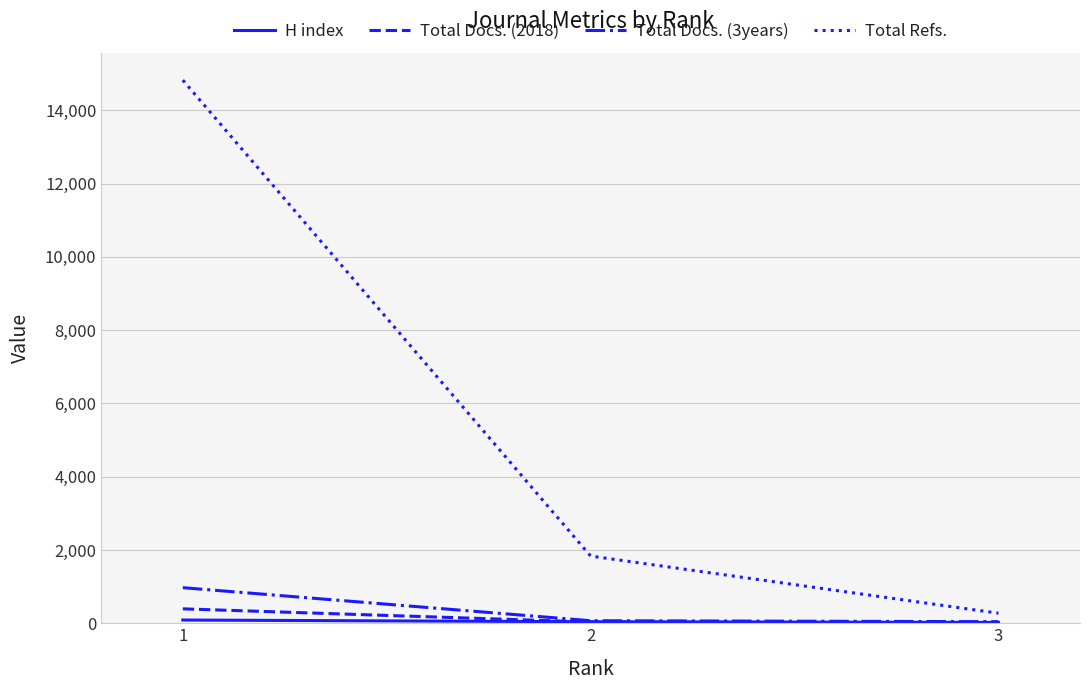

Which category has the highest value across all series?

1